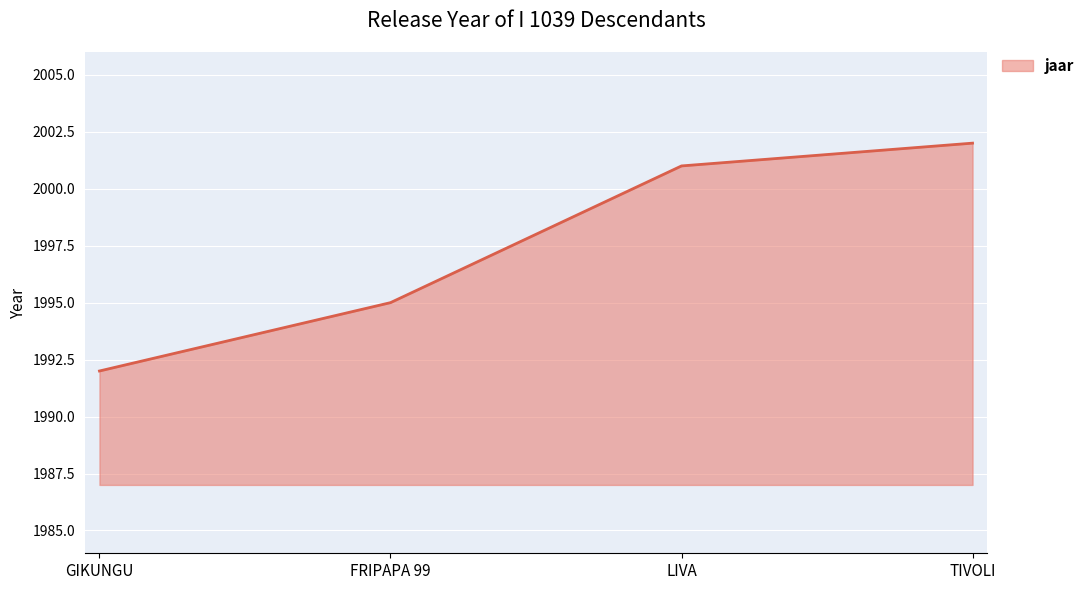

Is it true that the value at LIVA is 3494?

False